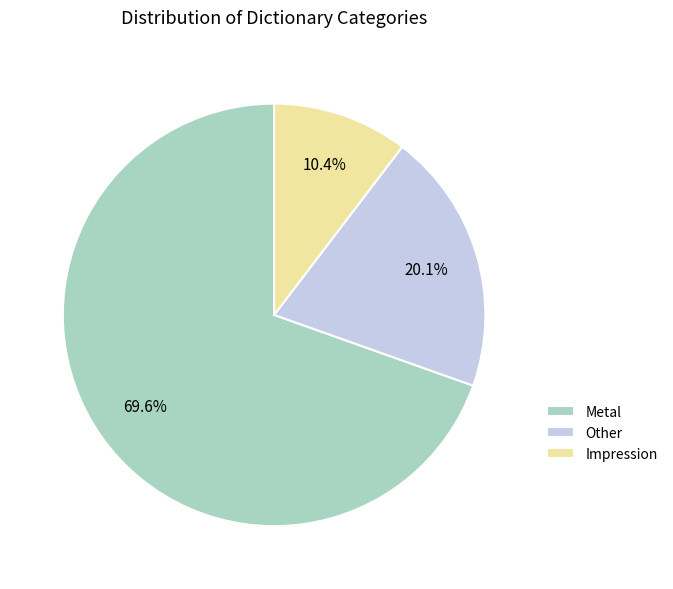

How many segments does this pie chart have?

3